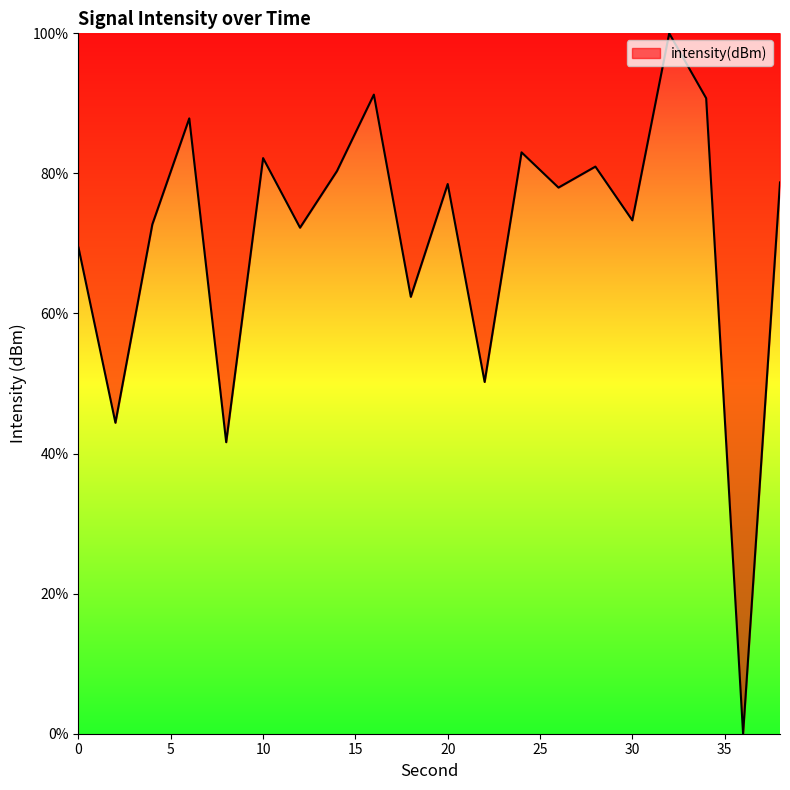

What is the difference between the maximum and minimum values?

100.0